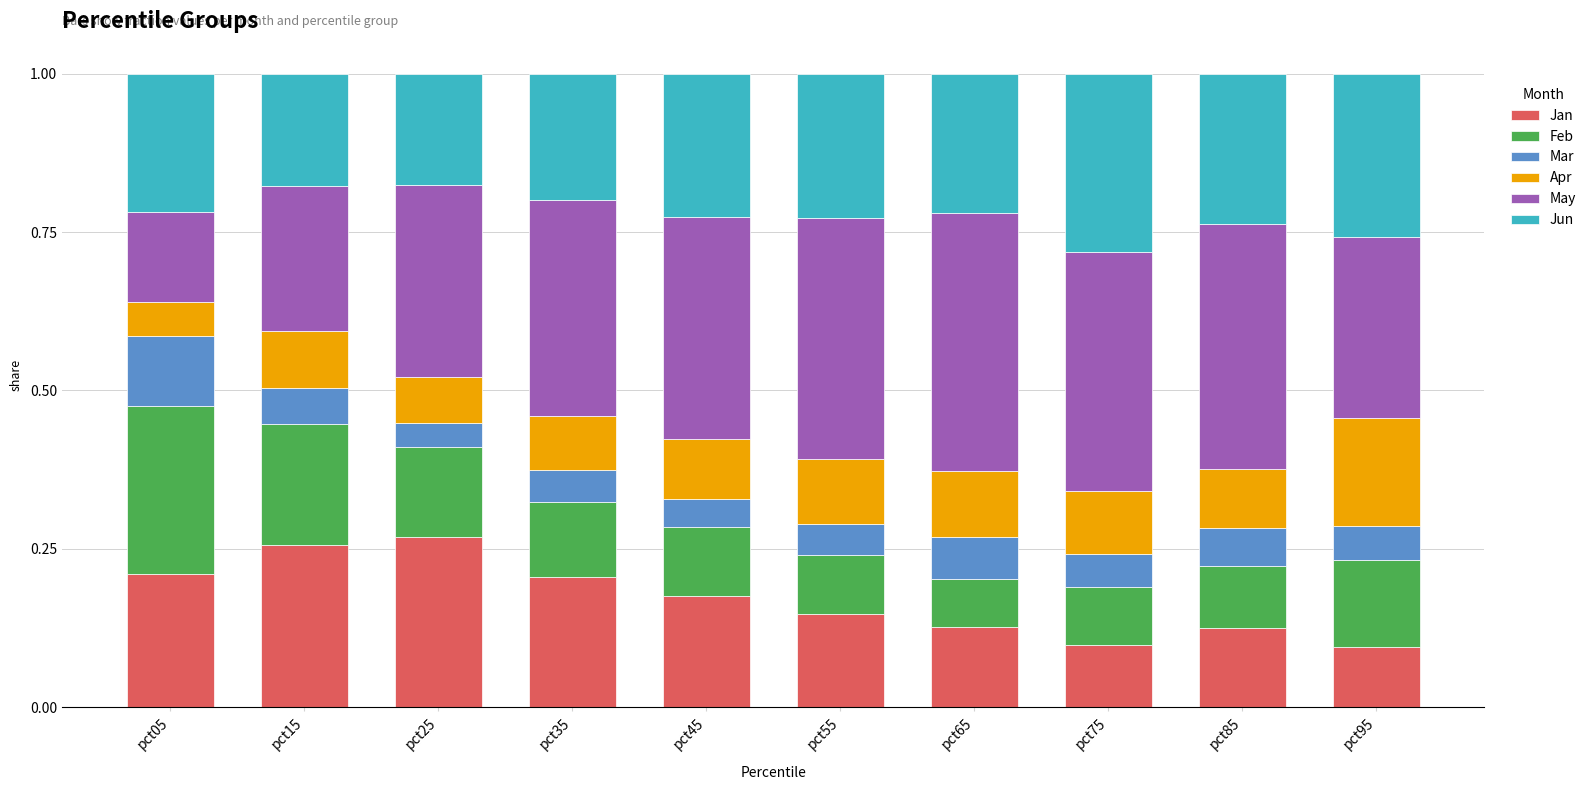

Is it true that Jan equals 0.1 at pct25?

False